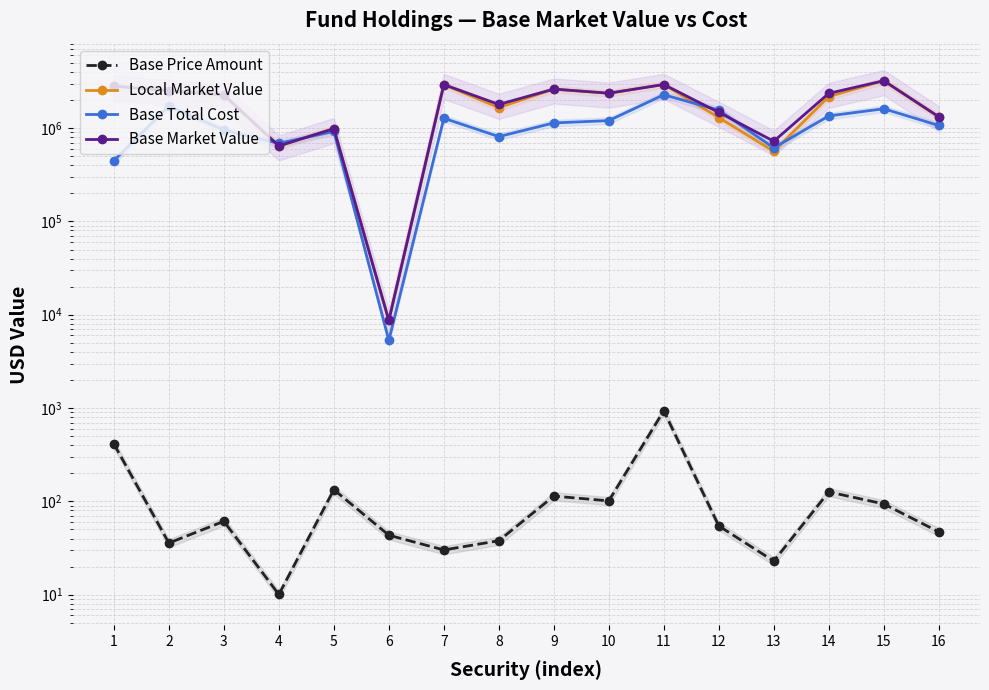

What is the difference between the maximum and second lowest values in the Base Total Cost series?

1826577.4